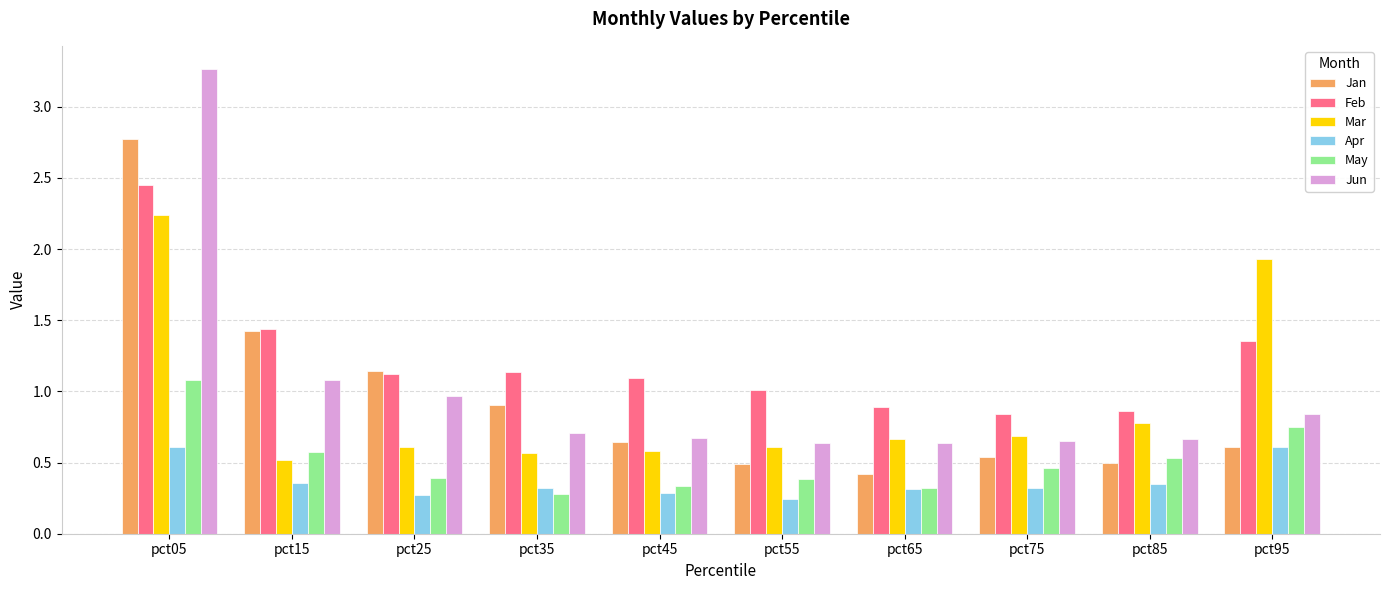

Between pct15 and pct95, which series saw the biggest shift?

Mar